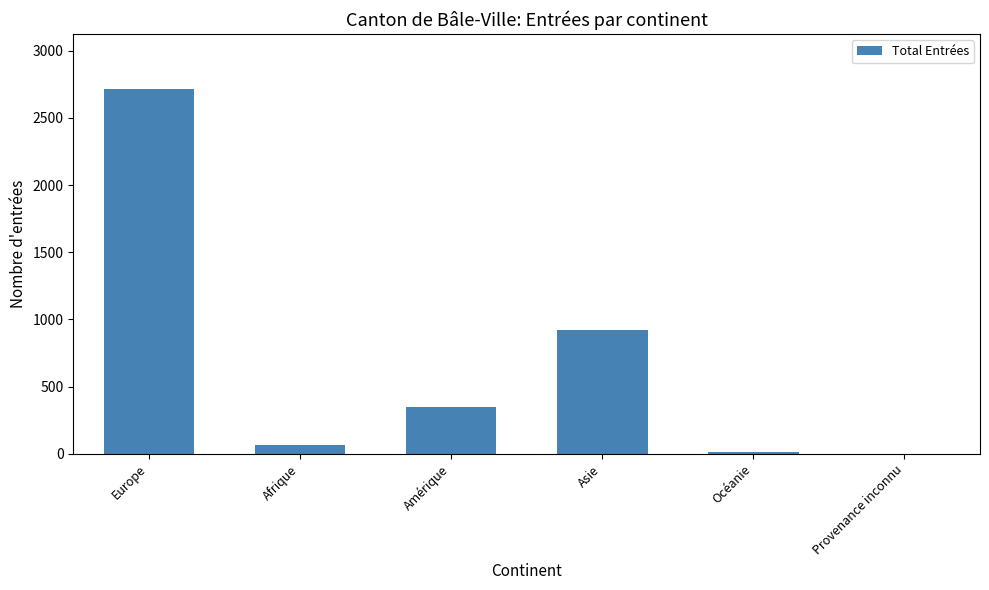

How many data points does each series have?

6